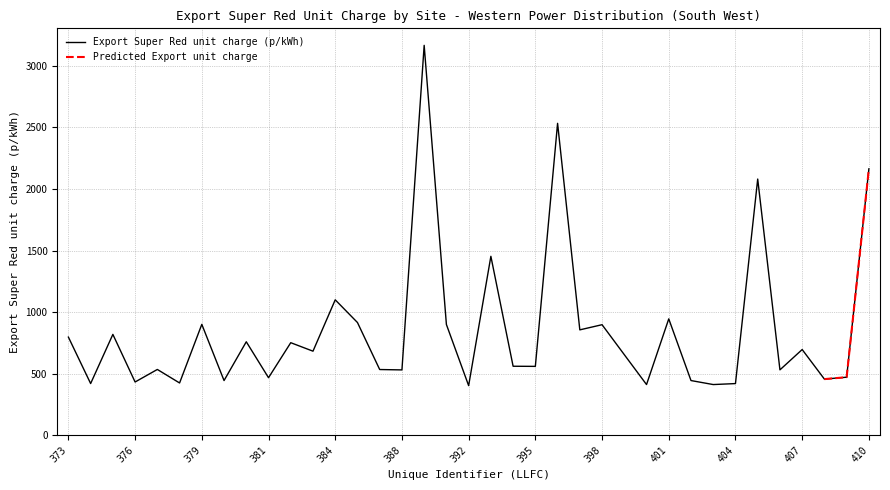

What is the label of the 19th point from the right?

392